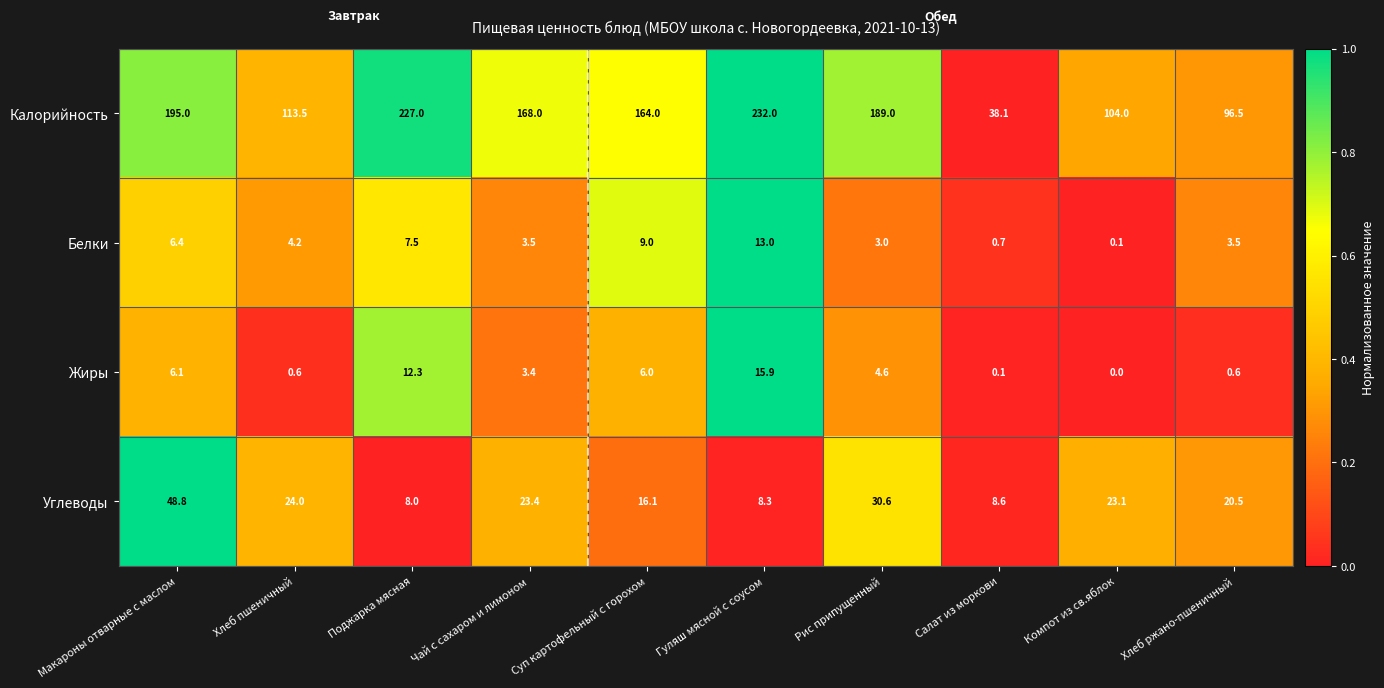

Where is Углеводы nearest to the value 28?

Рис припущенный